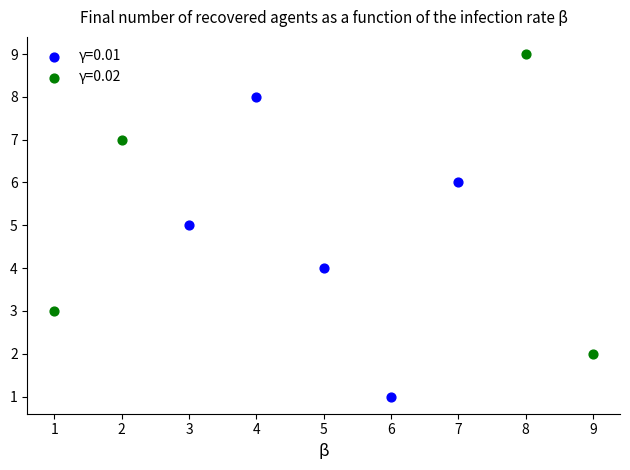

Which series contains the lowest Y value?

γ=0.01